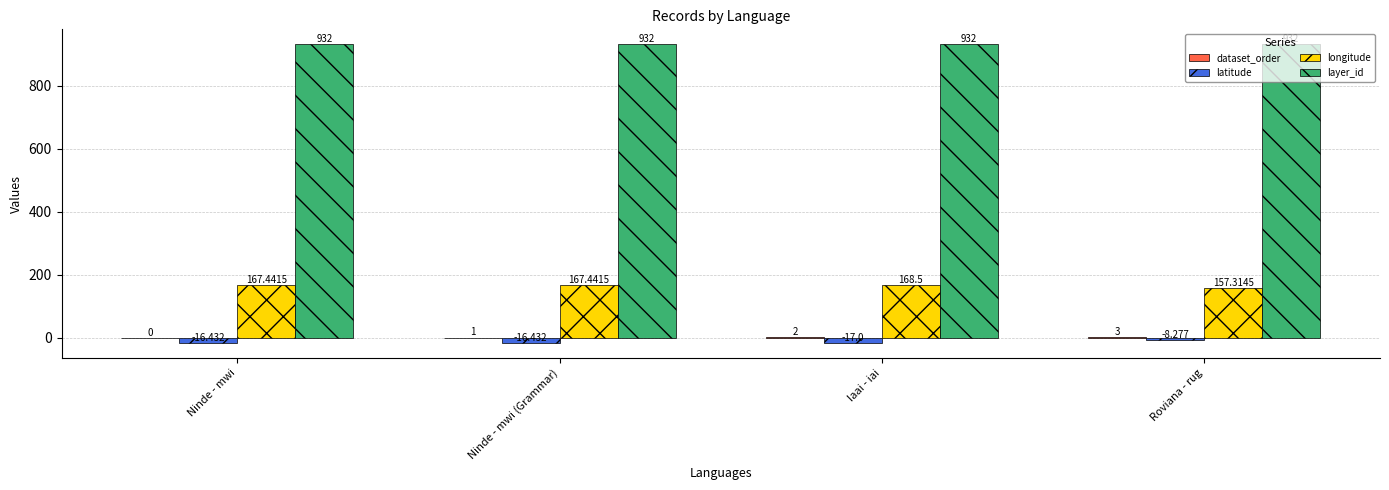

Count the number of categories in the chart.

4